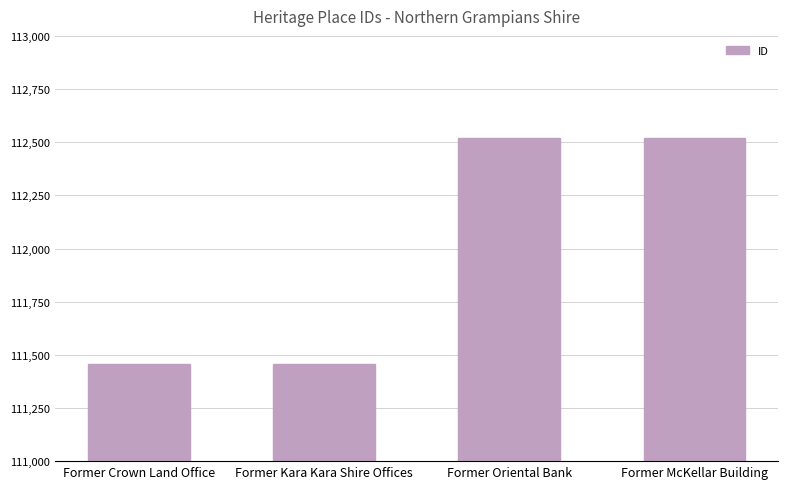

What is the change in value from Former Kara Kara Shire Offices to Former McKellar Building?

+1065